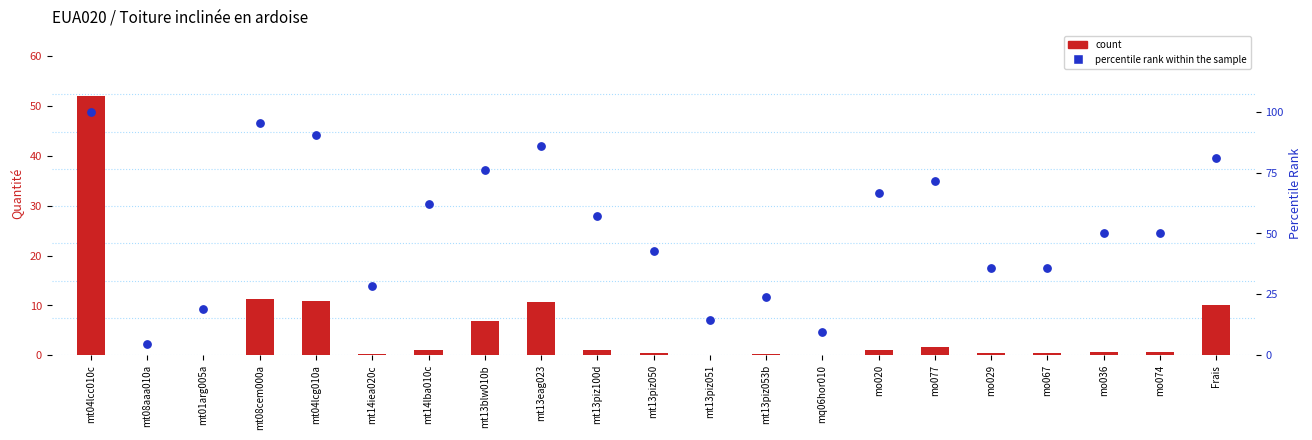

Which series has the largest total across all categories?

percentile rank within the sample